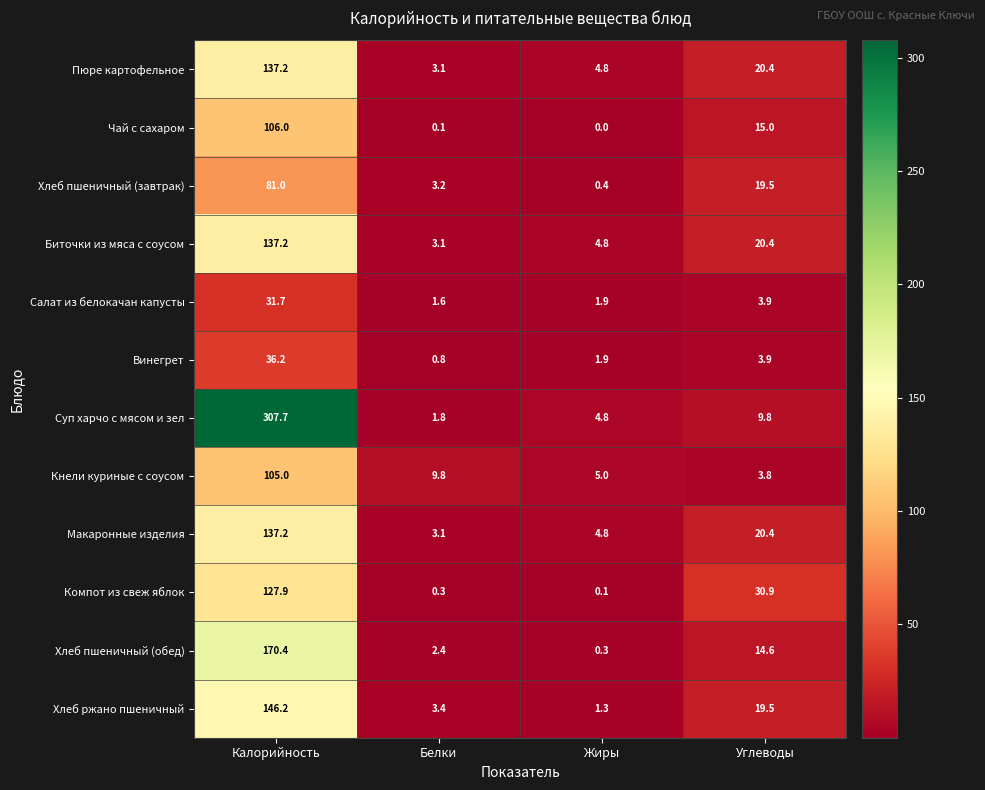

Which label corresponds to the largest value in the chart?

Калорийность